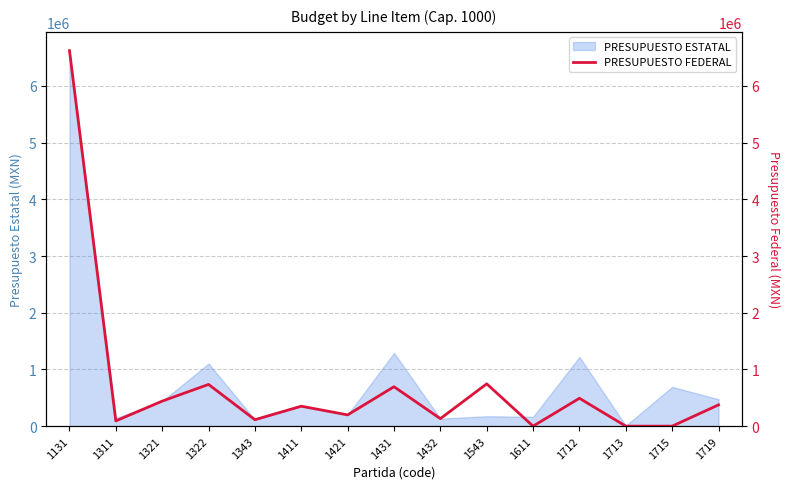

What is the difference between the second highest and second lowest values?

746128.9